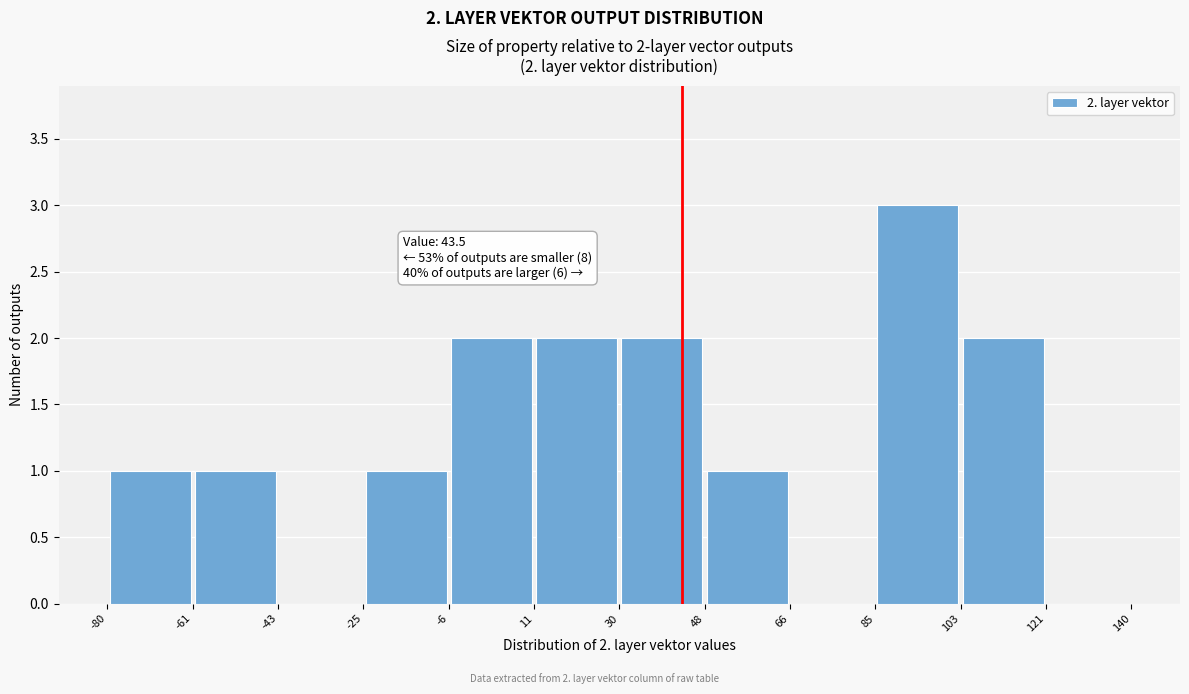

Which range on the x-axis has the tallest bar?

85 to 103